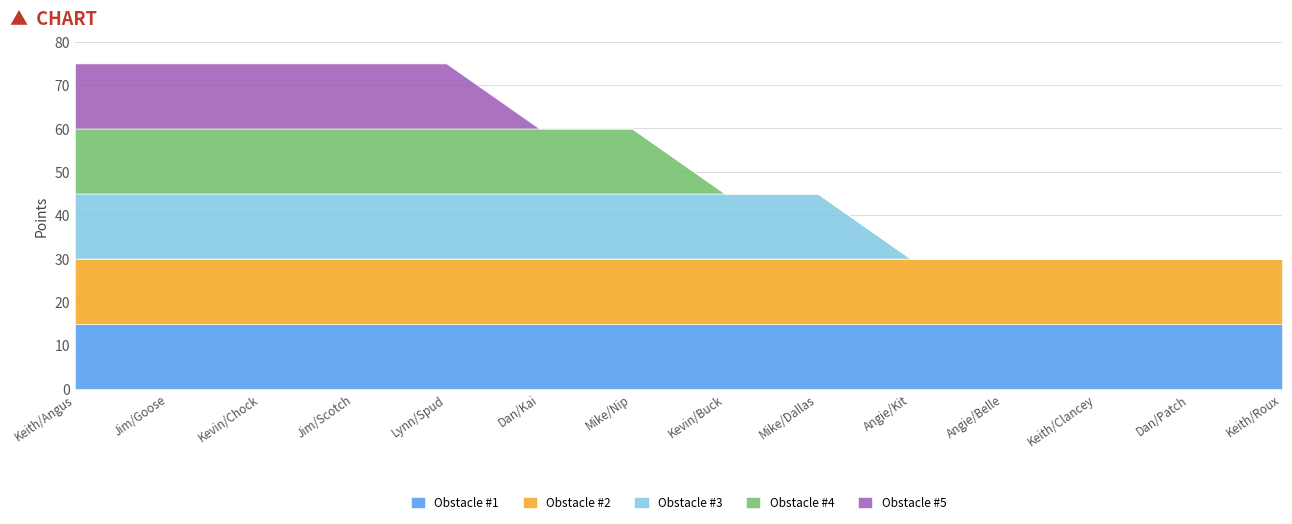

Rank the categories by Obstacle #5 value from highest to lowest.

Keith/Angus, Jim/Goose, Kevin/Chock, Jim/Scotch, Lynn/Spud, Dan/Kai, Mike/Nip, Kevin/Buck, Mike/Dallas, Angie/Kit, Angie/Belle, Keith/Clancey, Dan/Patch, Keith/Roux